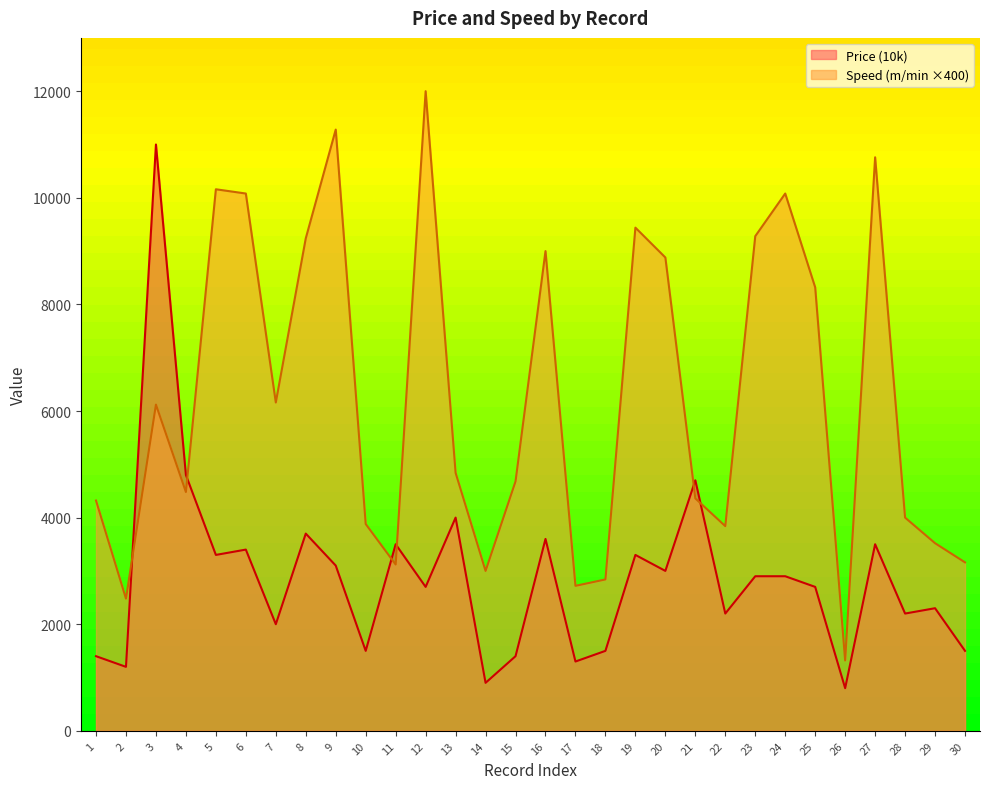

What is the difference between the highest and lowest values at 27?

7260.0